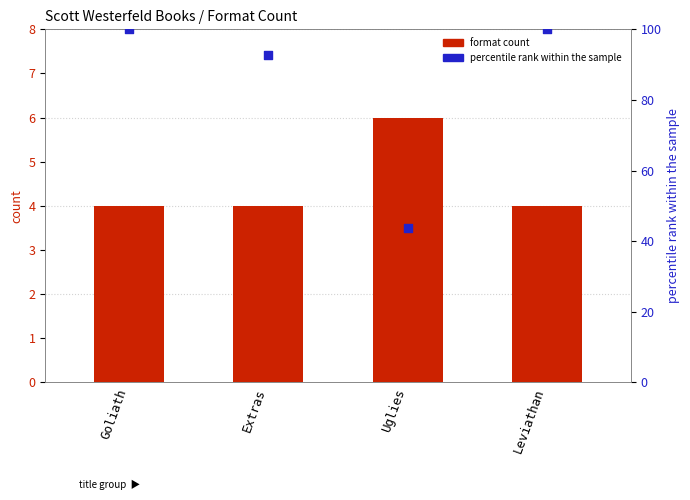

Which series contains the lowest Y value?

format count